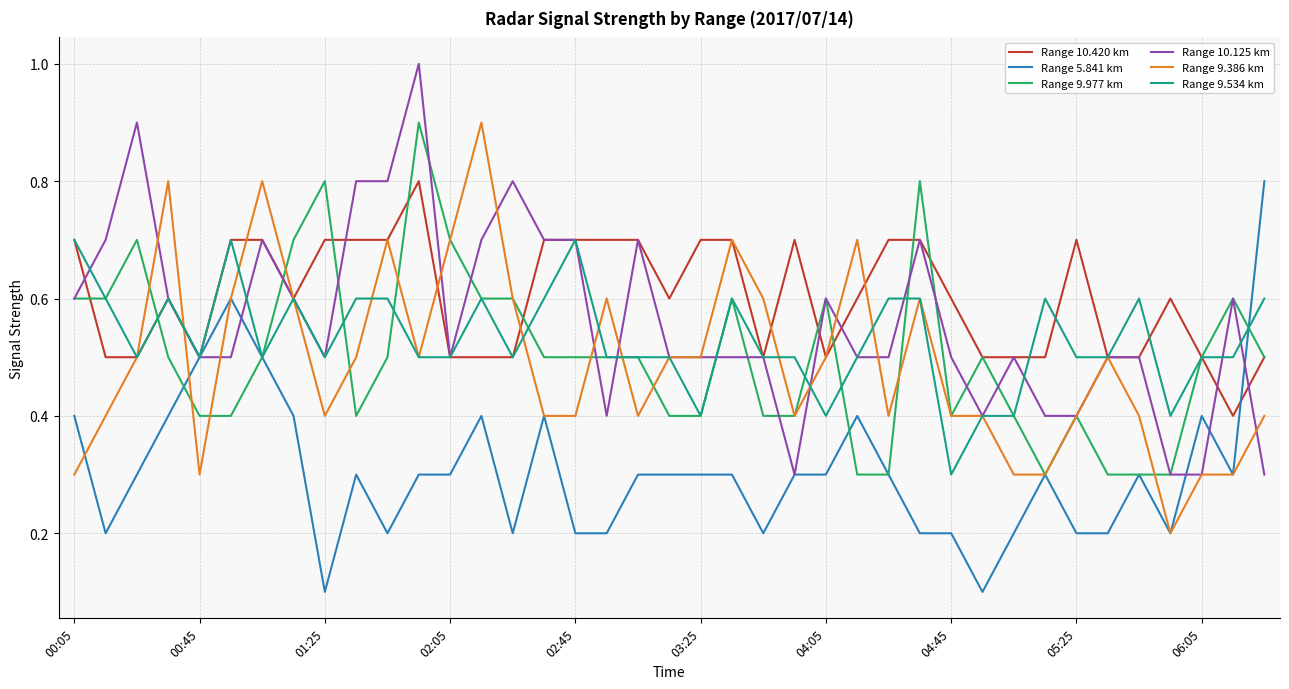

True or false: Range 9.977 km and Range 5.841 km cross at least once.

True